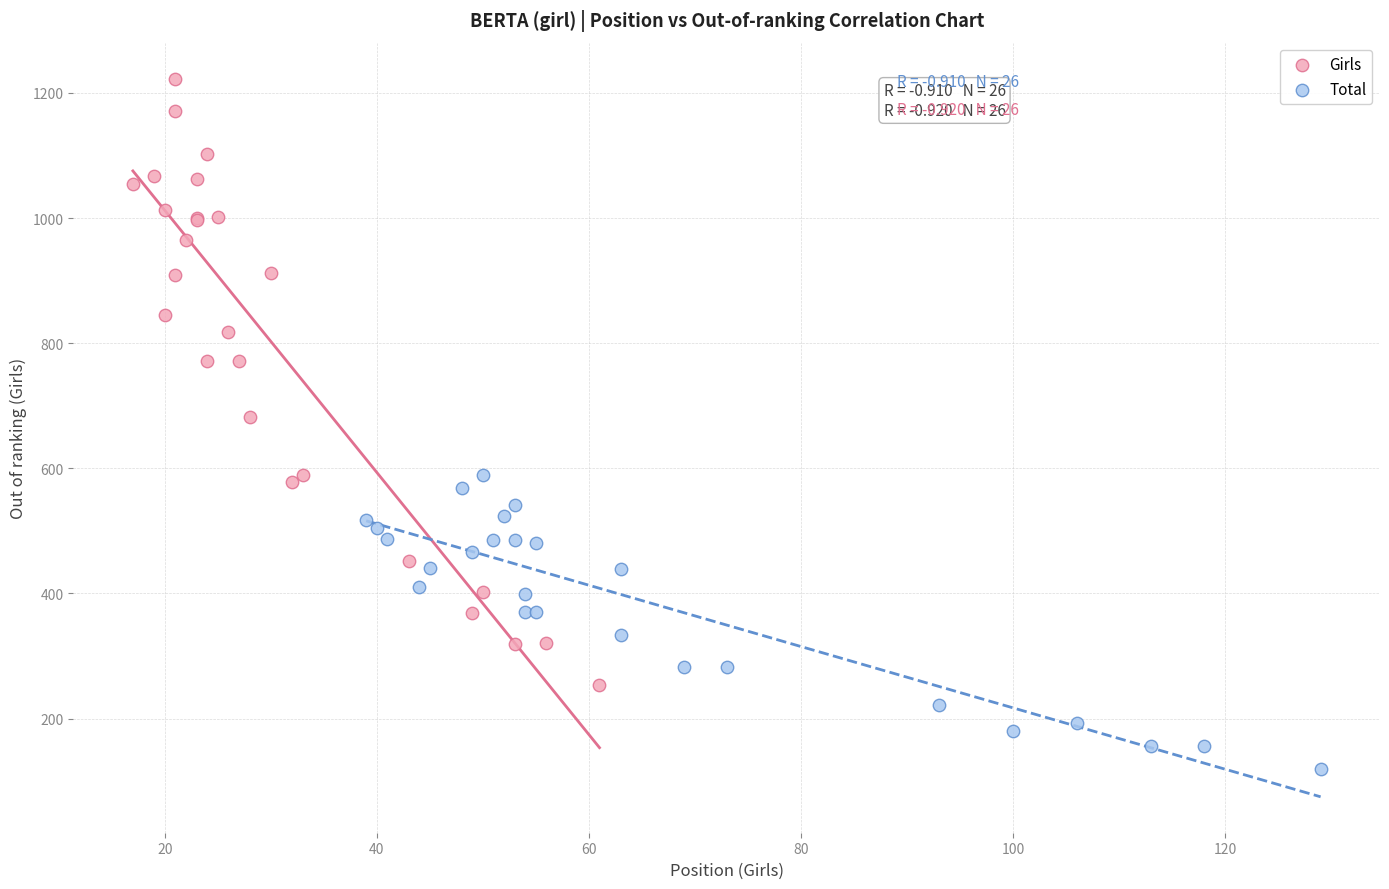

What are all the series names shown in the legend?

Girls, Total